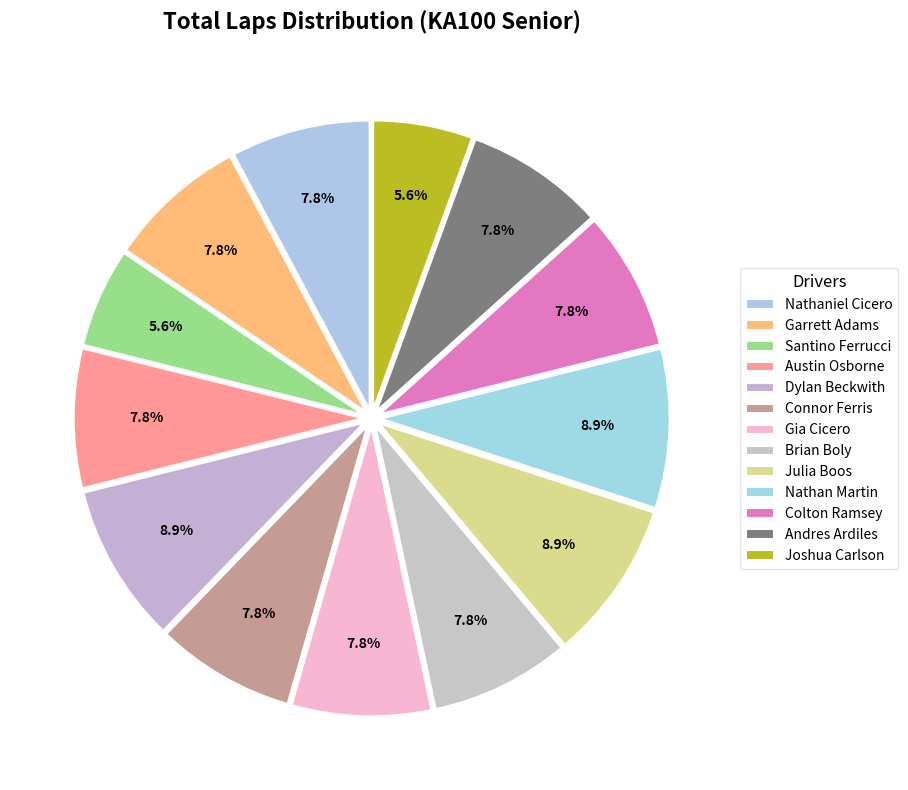

How much of the chart is everything except Connor Ferris?

92.2%